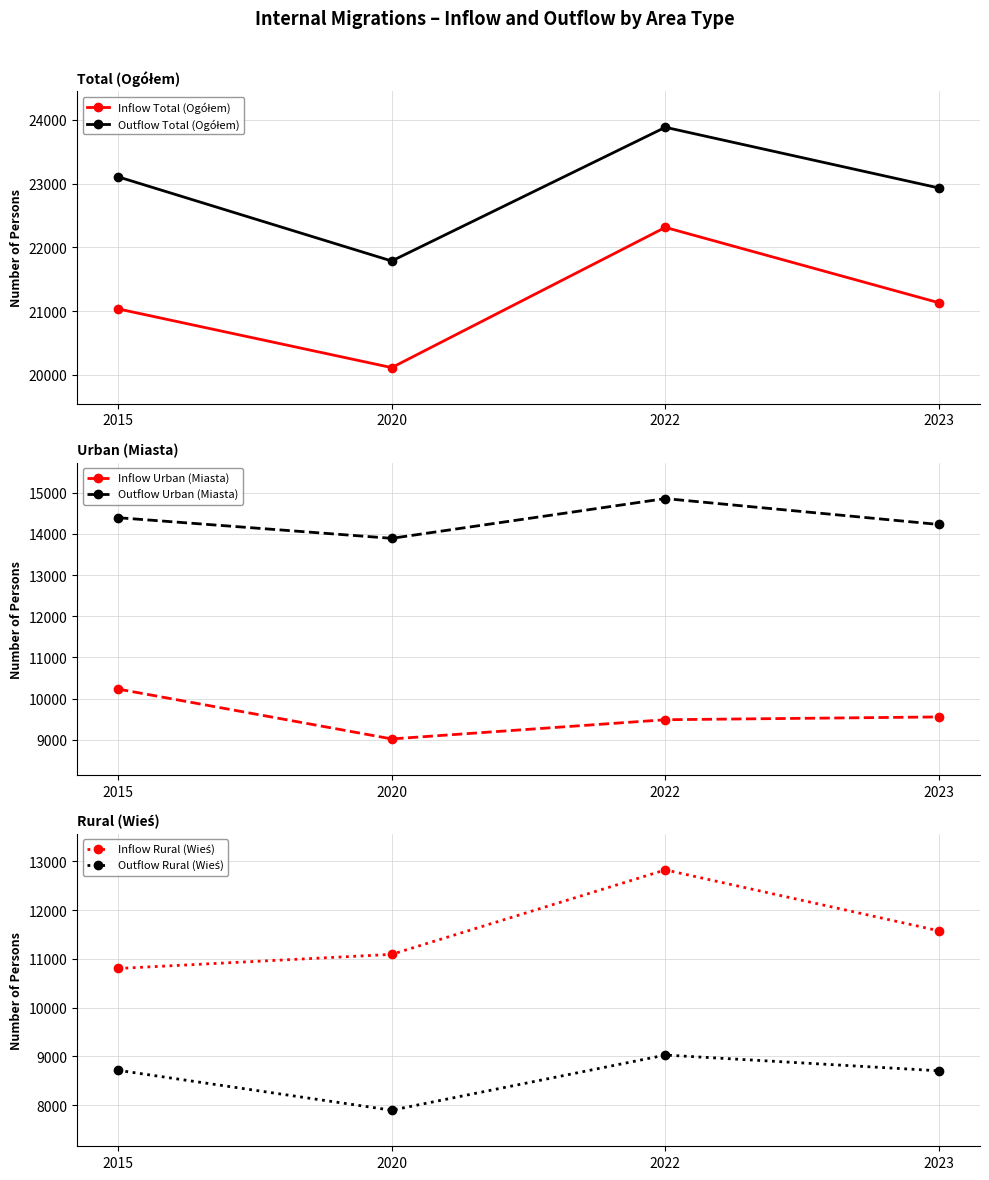

Which category has the lowest value in the Inflow Urban (Miasta) series?

2020